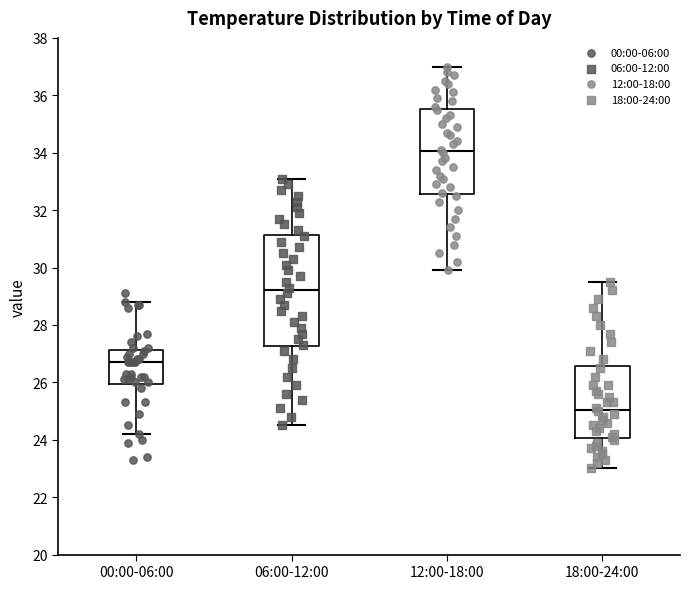

Which box has the lowest median line?

18:00-24:00